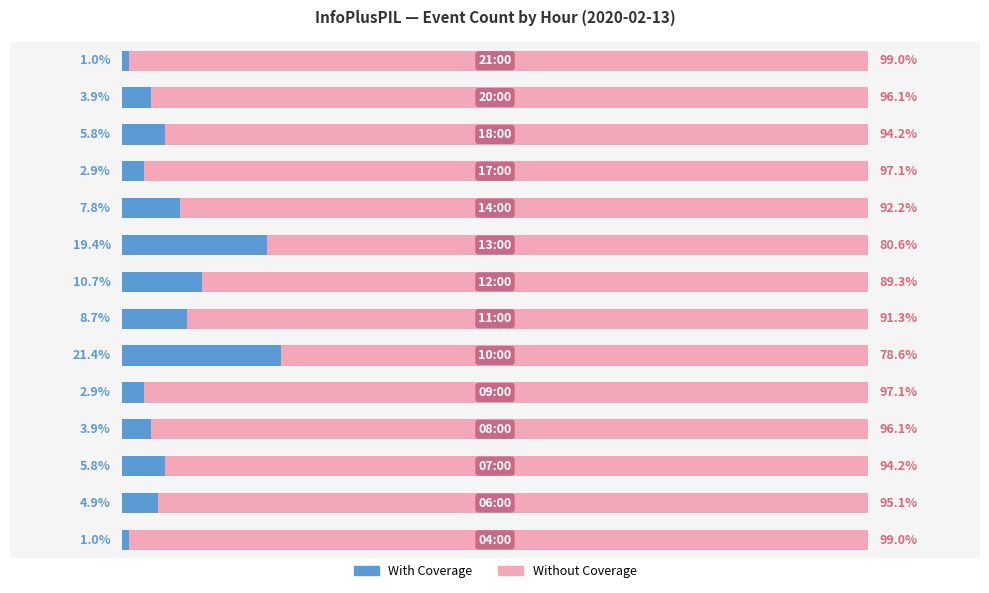

What are all the series names shown in the legend?

With Coverage, Without Coverage